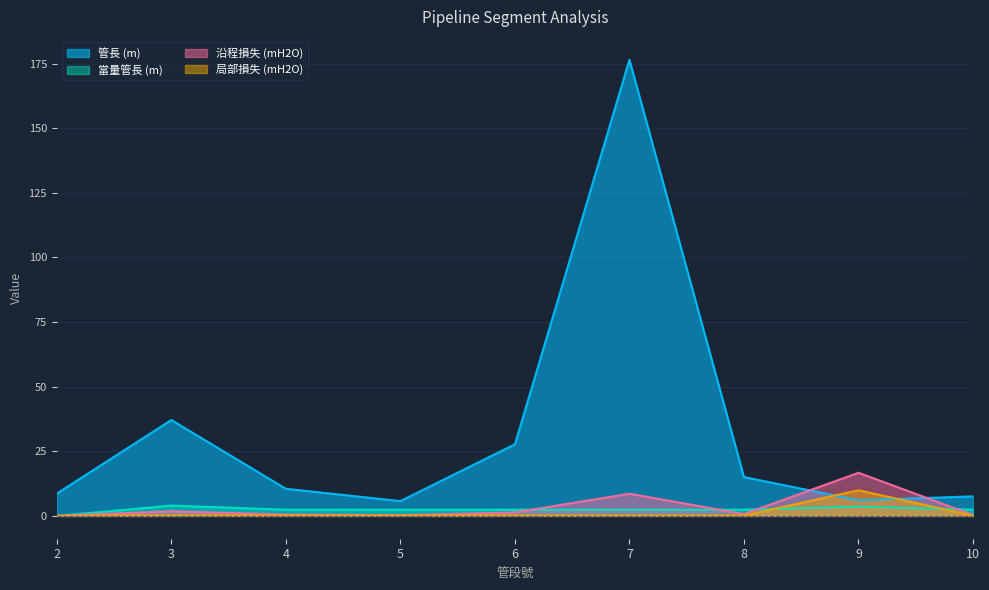

True or false: 管長 (m) has a value of 27.7 at 6.

True